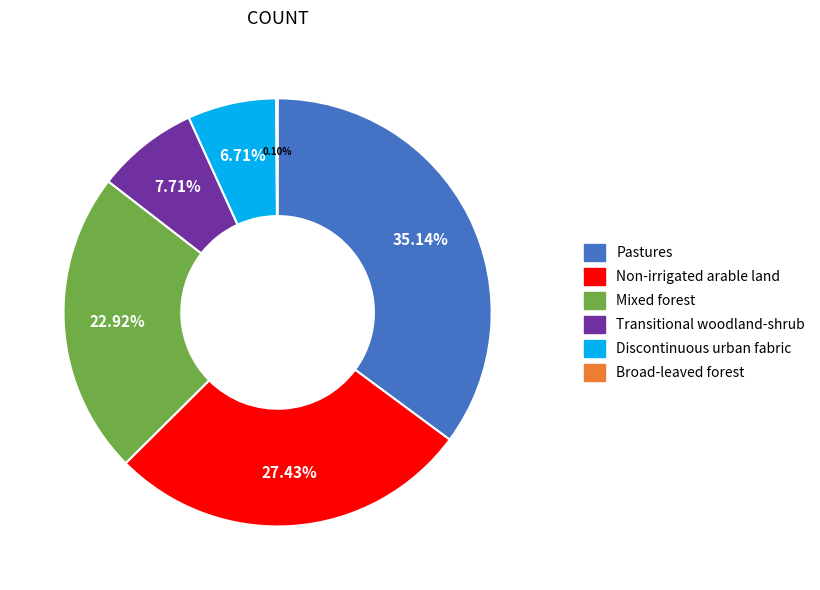

The Non-irrigated arable land slice represents 27% of the pie. True or false?

True